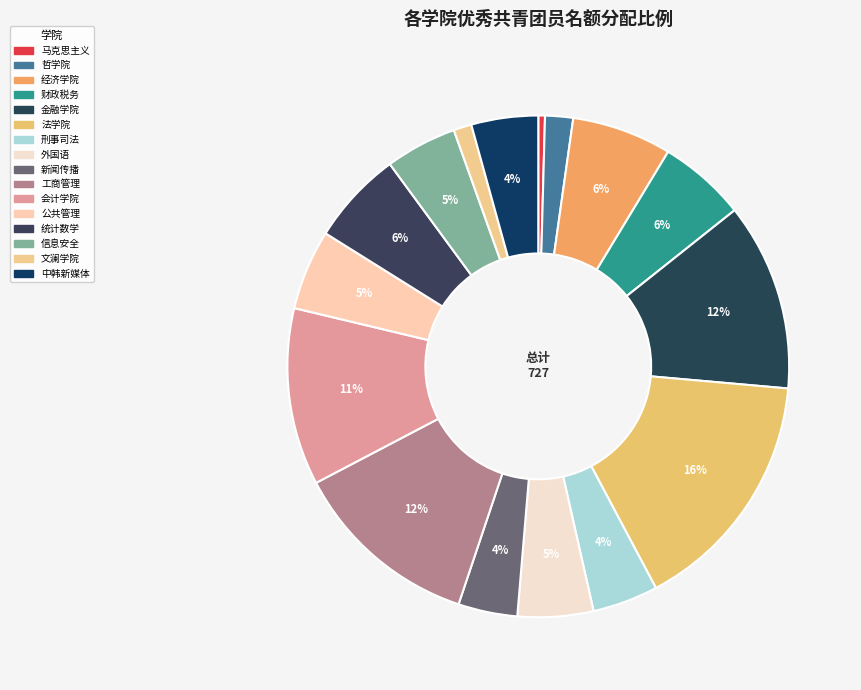

Which category has the biggest portion of the pie?

法学院